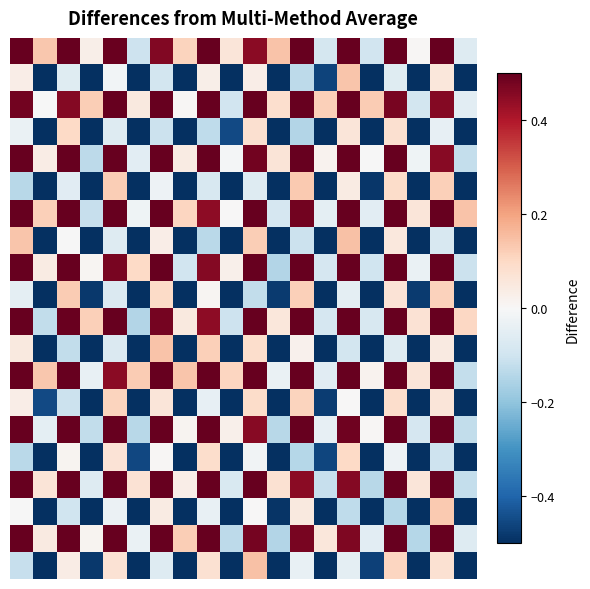

At which category is the sum across all series the highest?

16